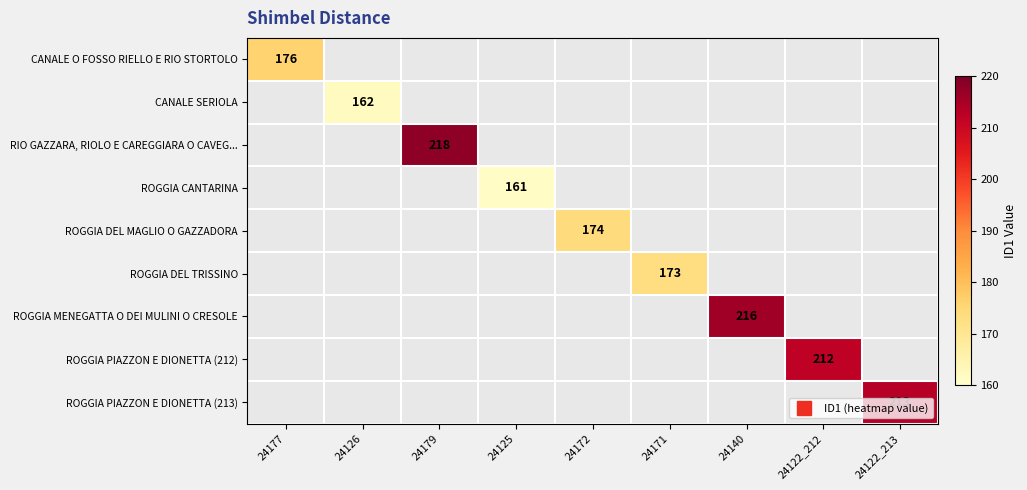

At 24171, list the series in order from smallest to largest.

CANALE O FOSSO RIELLO E RIO STORTOLO, CANALE SERIOLA, RIO GAZZARA, RIOLO E CAREGGIARA O CAVEG..., ROGGIA CANTARINA, ROGGIA DEL MAGLIO O GAZZADORA, ROGGIA DEL TRISSINO, ROGGIA MENEGATTA O DEI MULINI O CRESOLE, ROGGIA PIAZZON E DIONETTA (212), ROGGIA PIAZZON E DIONETTA (213)